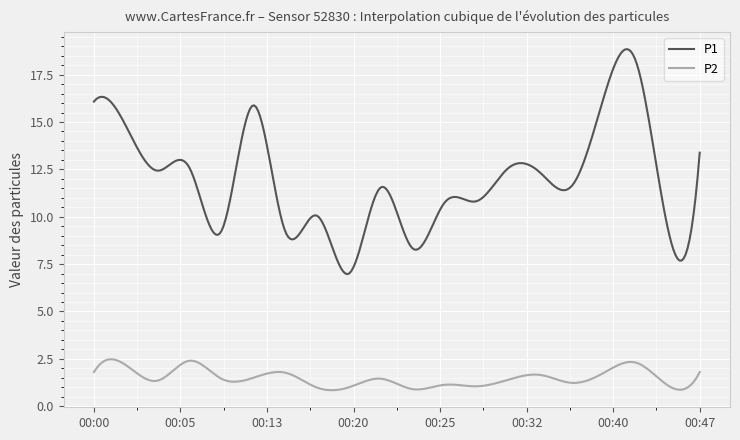

Count the number of data series in this chart.

2